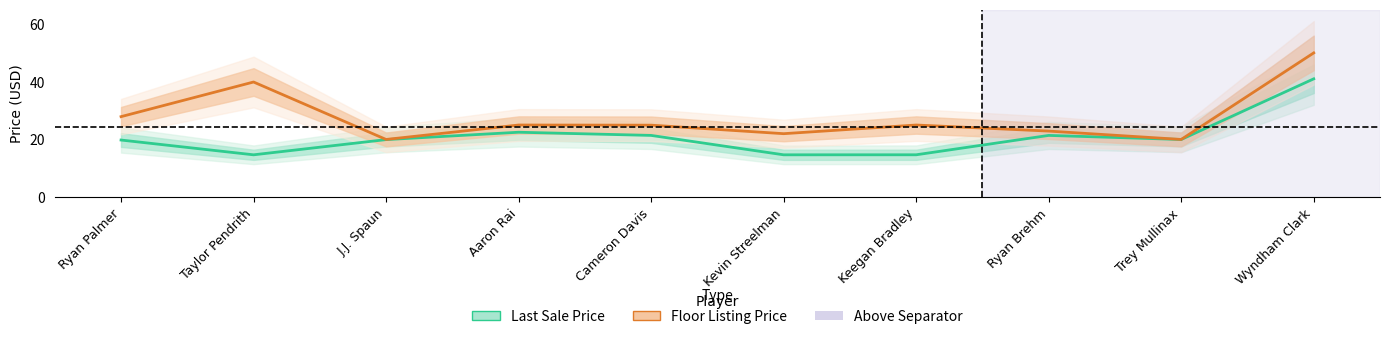

The value of Last Sale Price at Ryan Palmer is 5.3. True or false?

False